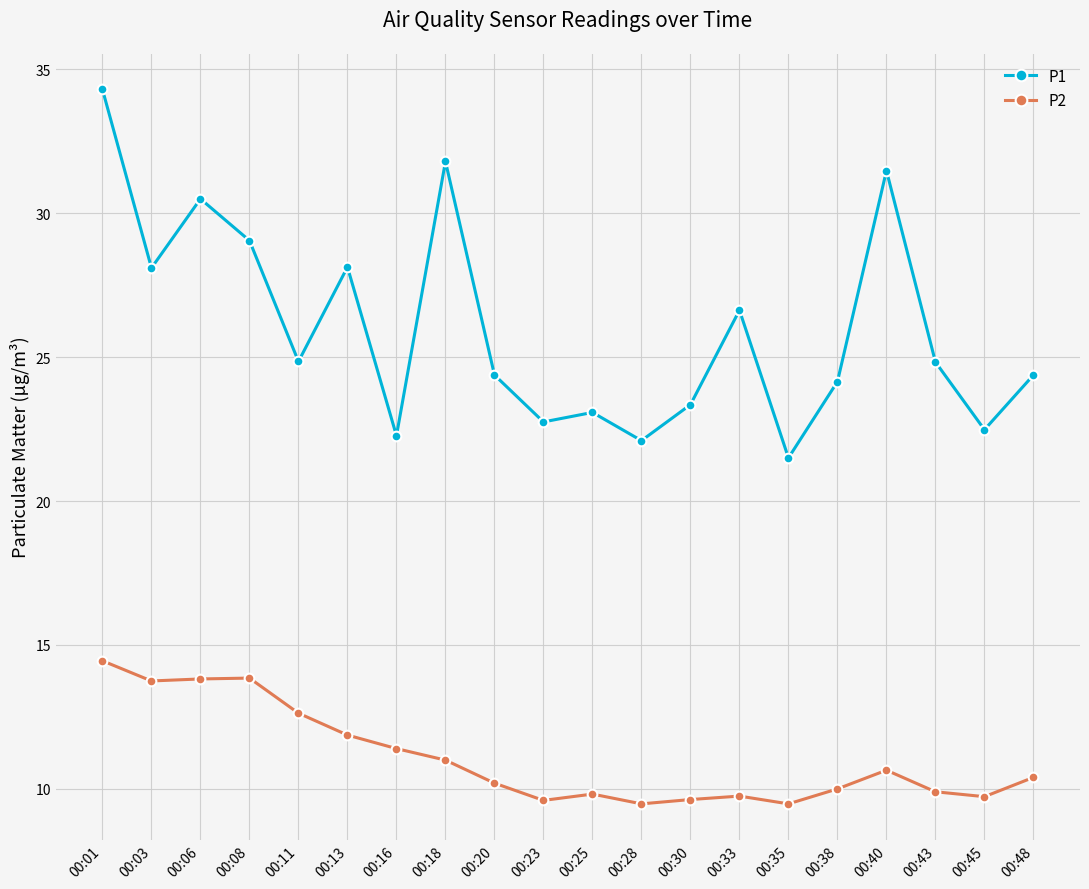

Where does the P2 series first go above 10?

00:01